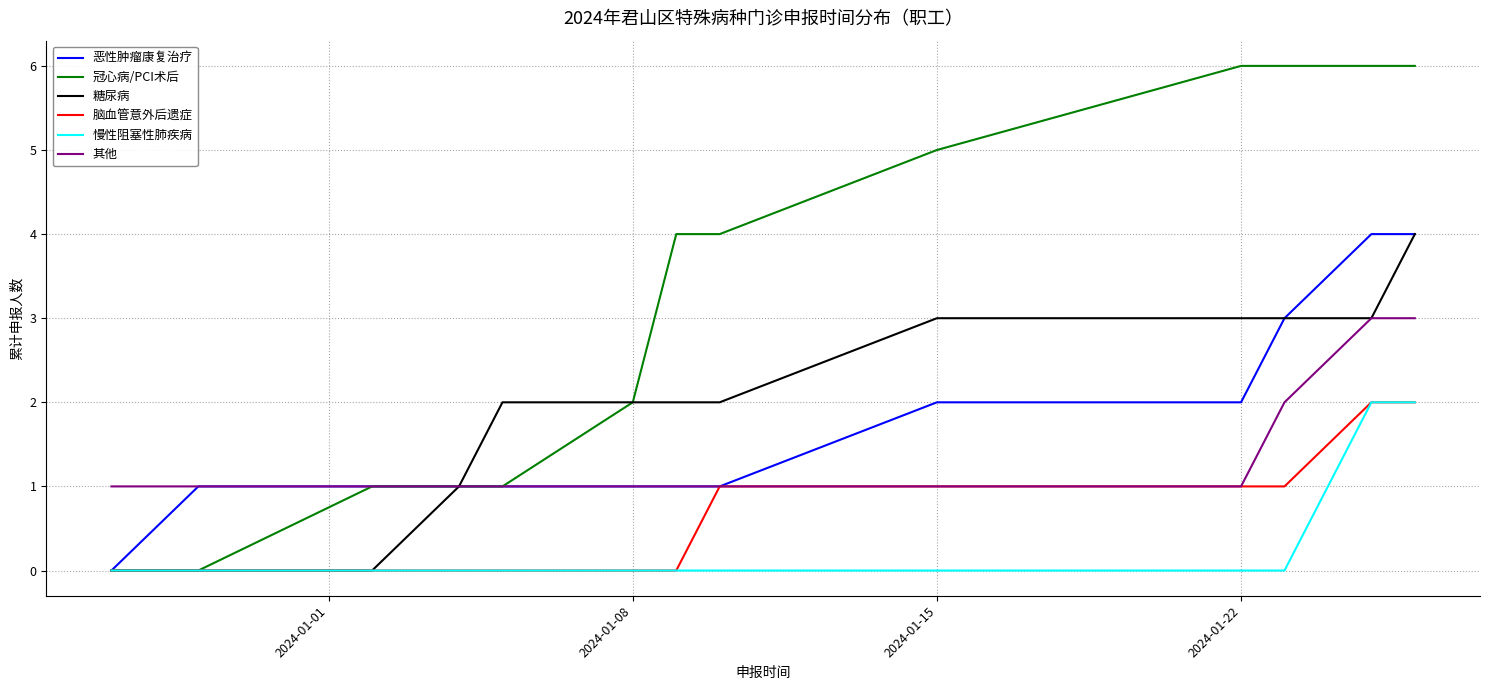

What is the maximum value shown in the chart?

6